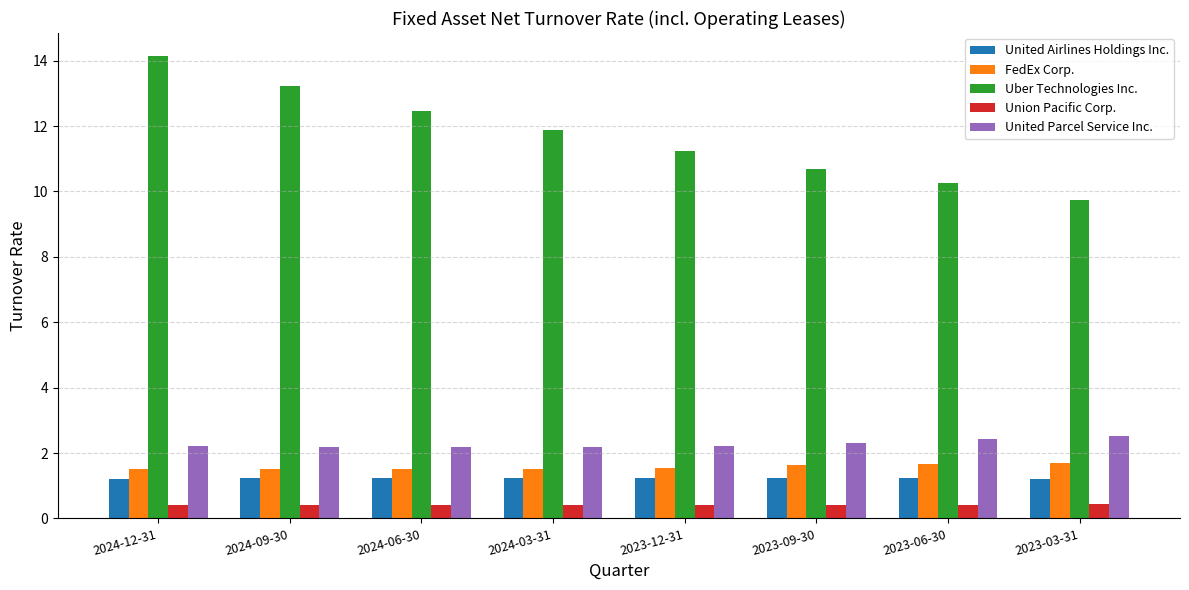

What is the sum of the United Airlines Holdings Inc. values at 2024-09-30 and 2023-12-31?

2.5